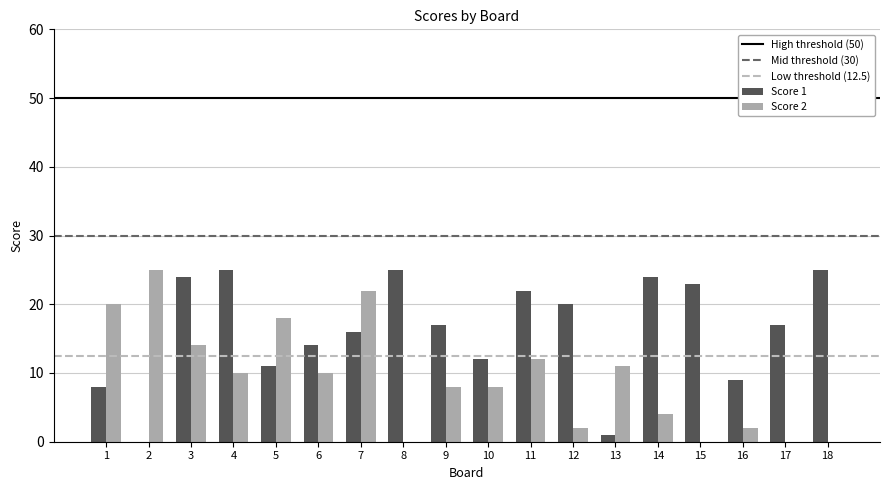

Is it true that Score 1 equals 16 at 7?

True